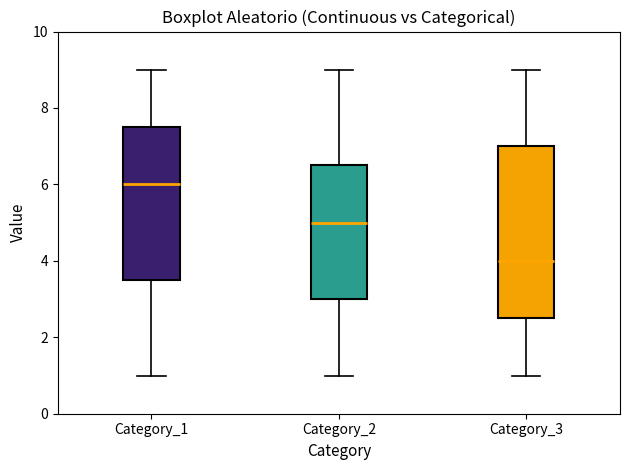

Reading left to right, transcribe this box plot: for each box, give where its median line is, the range the box spans, and where its two whiskers end, as read against the y-axis. The values are not printed on the chart, so give them approximately, as read against the axis.

Category_1: median 6.0, box 3.6 to 7.6, whiskers 1.0 to 9.0
Category_2: median 5.0, box 3.0 to 6.6, whiskers 1.0 to 9.0
Category_3: median 4.0, box 2.6 to 7.0, whiskers 1.0 to 9.0